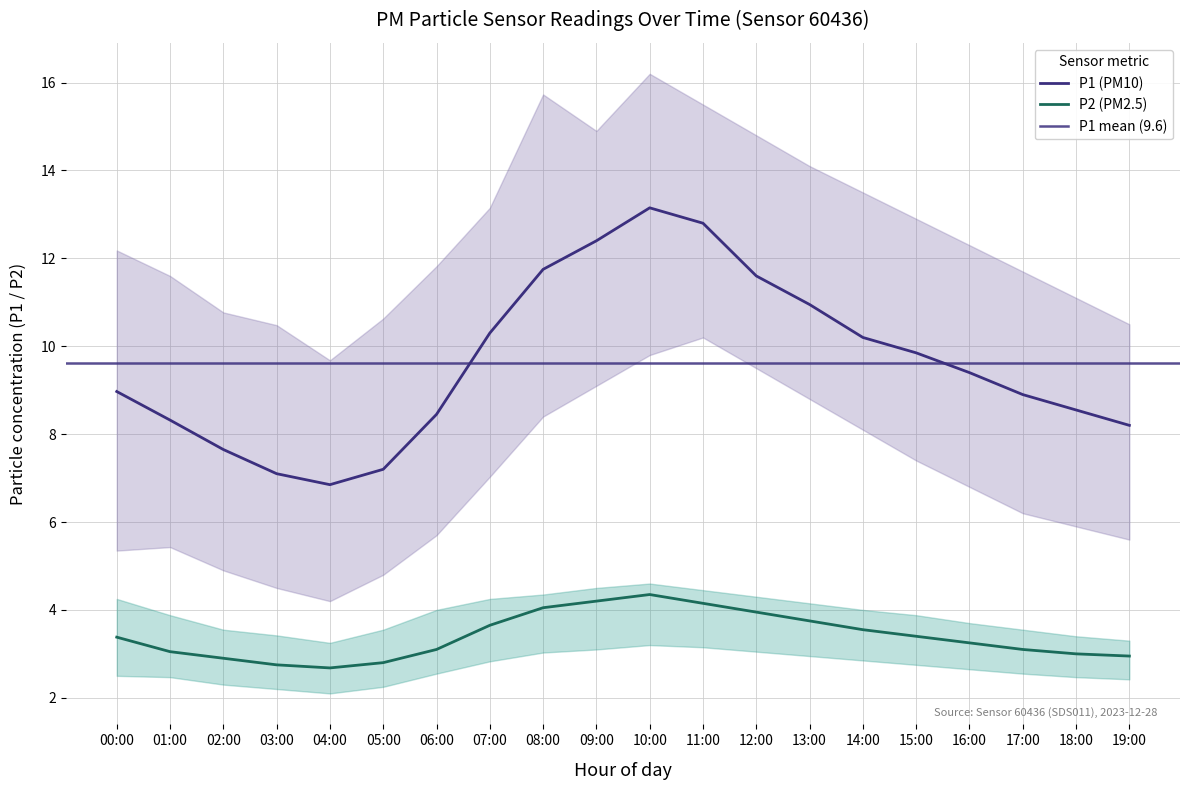

What is the difference between the P2_upper values at 10:00 and 05:00?

1.0